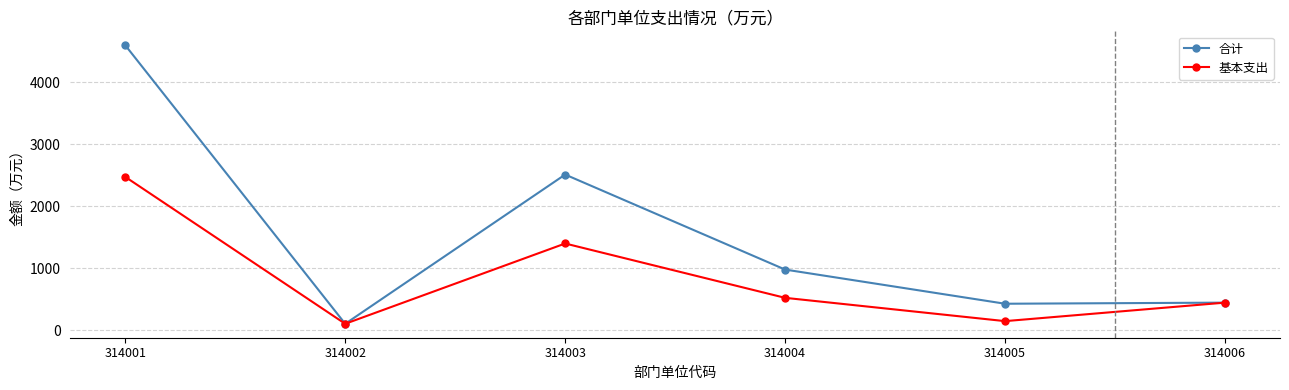

Which category has the highest value across all series?

314001